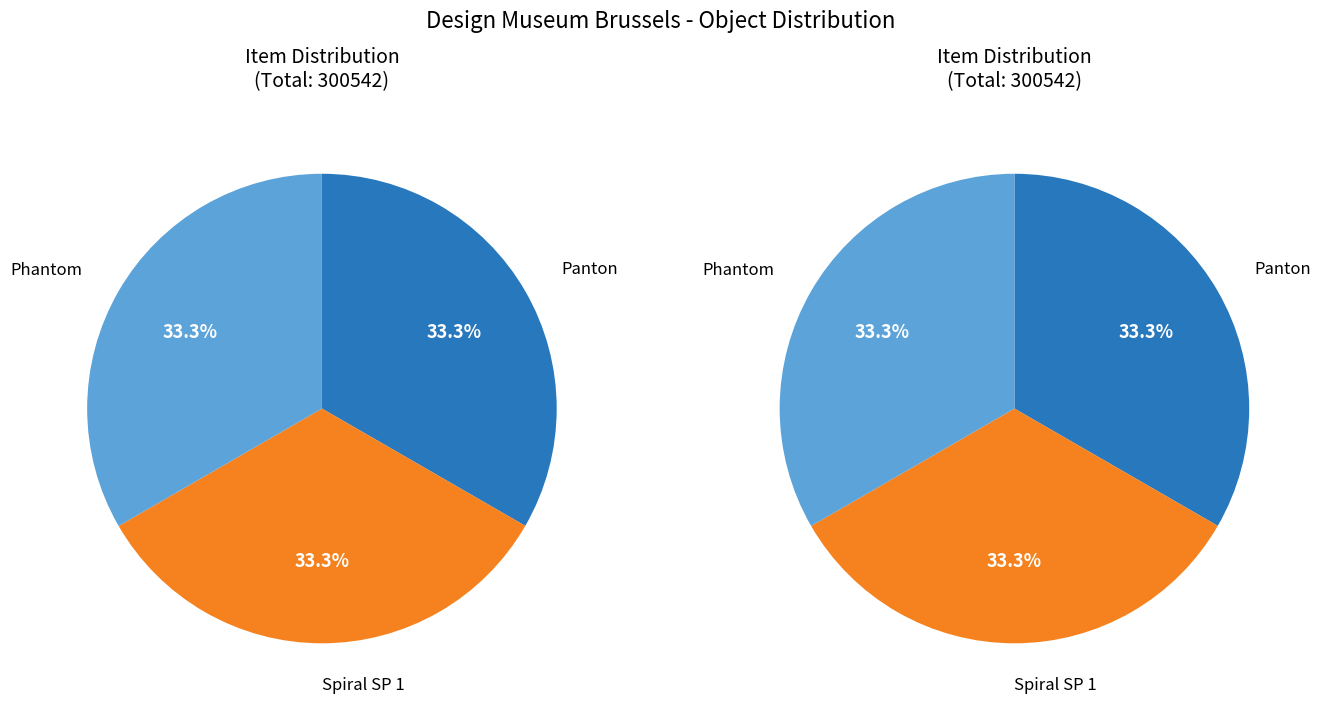

Which slice is the smallest?

Panton